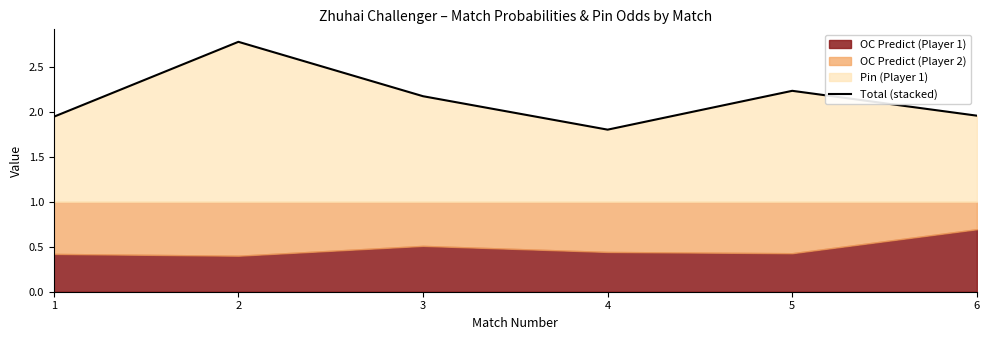

Rank the categories by value from lowest to highest.

4, 1, 6, 3, 5, 2